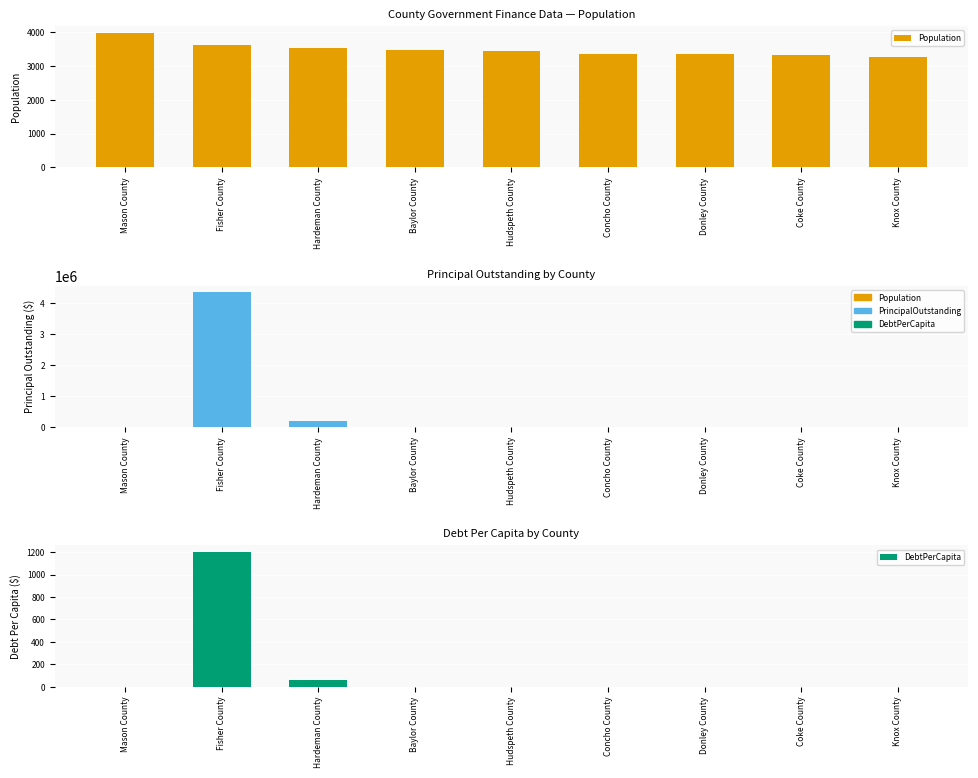

Where is Population nearest to the value 3627?

Fisher County